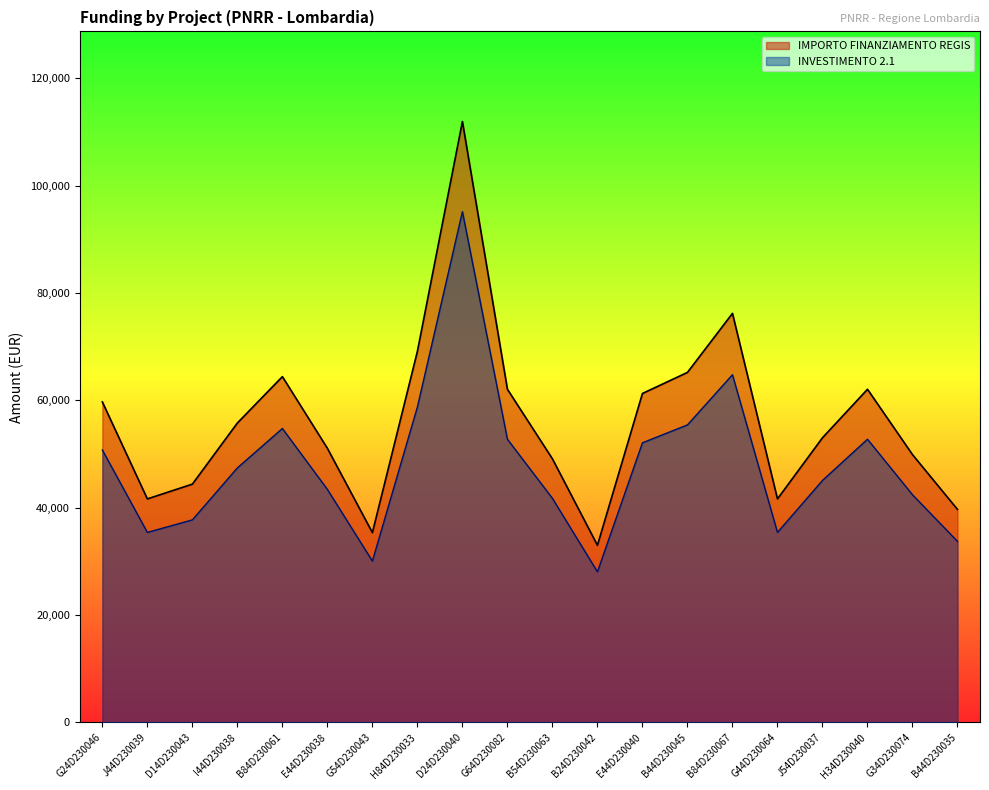

What is the maximum value shown in the chart?

111949.1